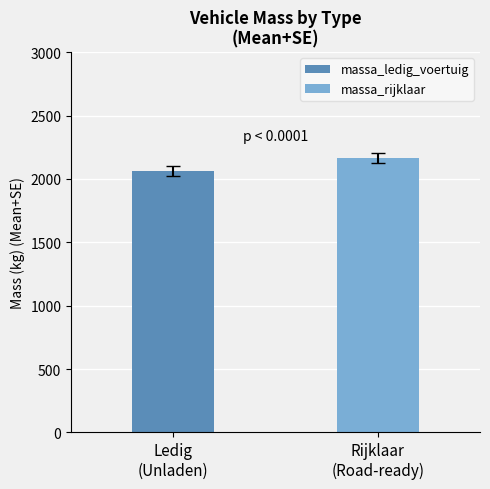

How many data points does each series have?

1